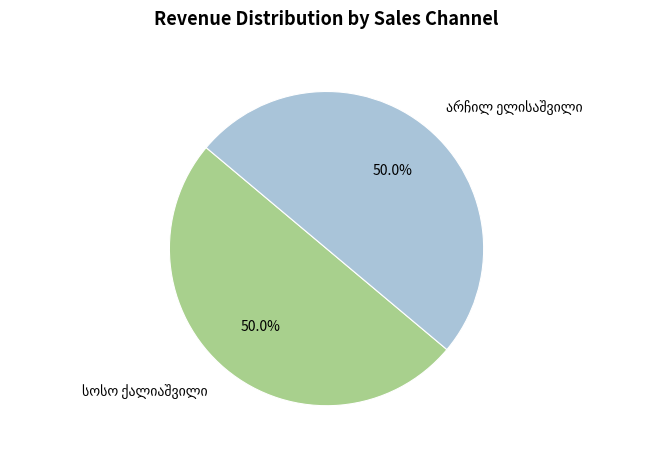

How many slices are in this pie chart?

2